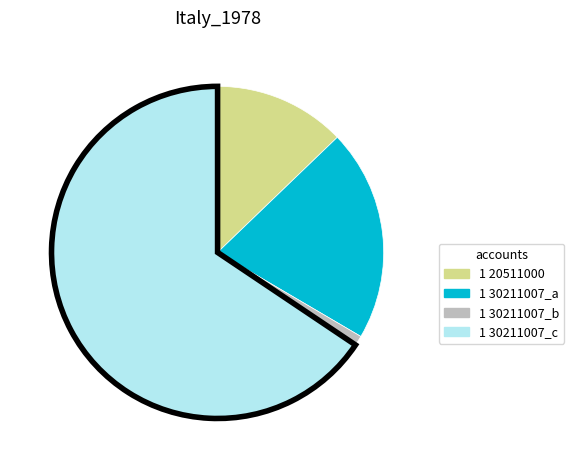

Does any single category account for the majority?

Yes